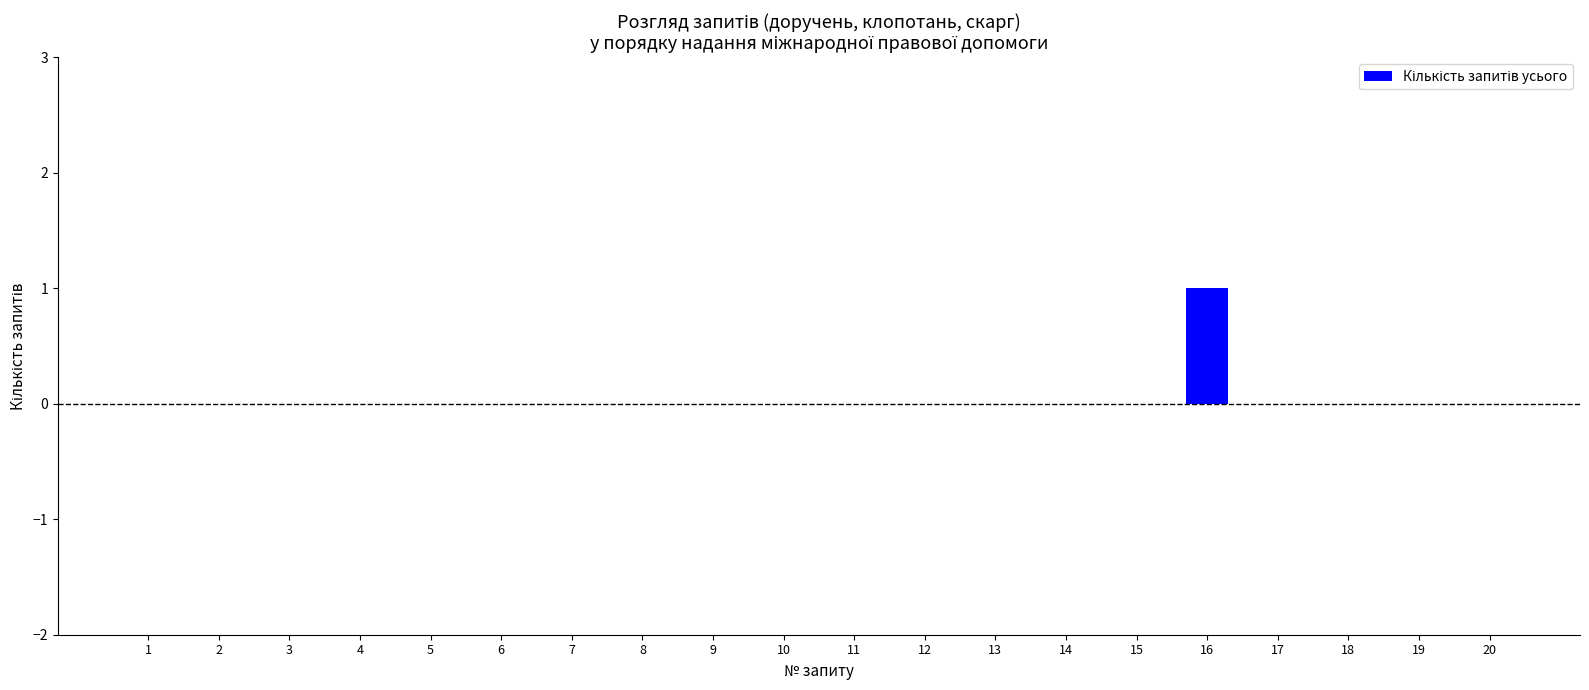

Count the number of data series in this chart.

1